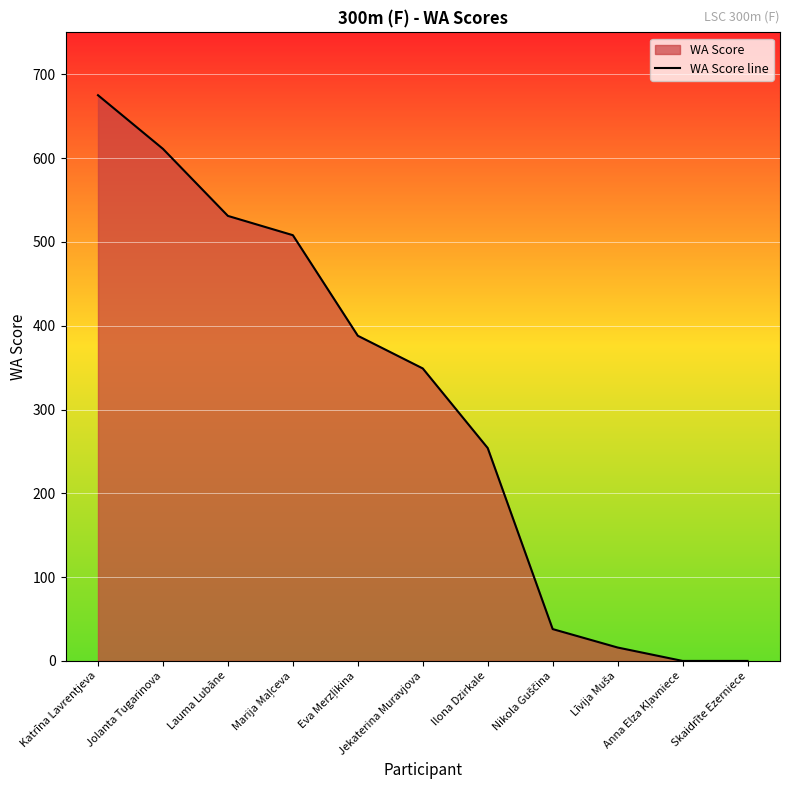

How many values exceed 349?

5